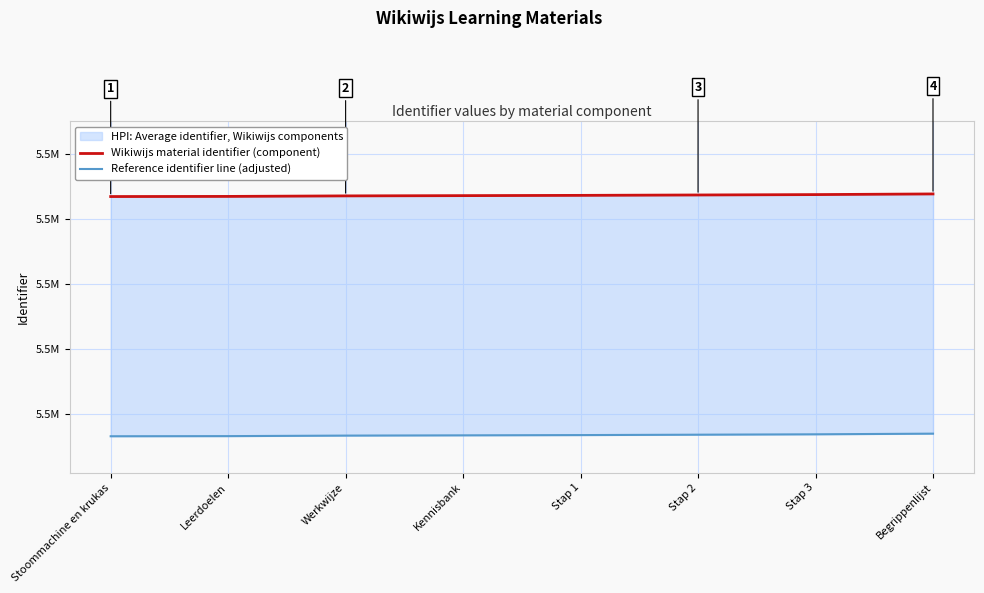

Which has a higher value, Begrippenlijst or Leerdoelen?

Begrippenlijst